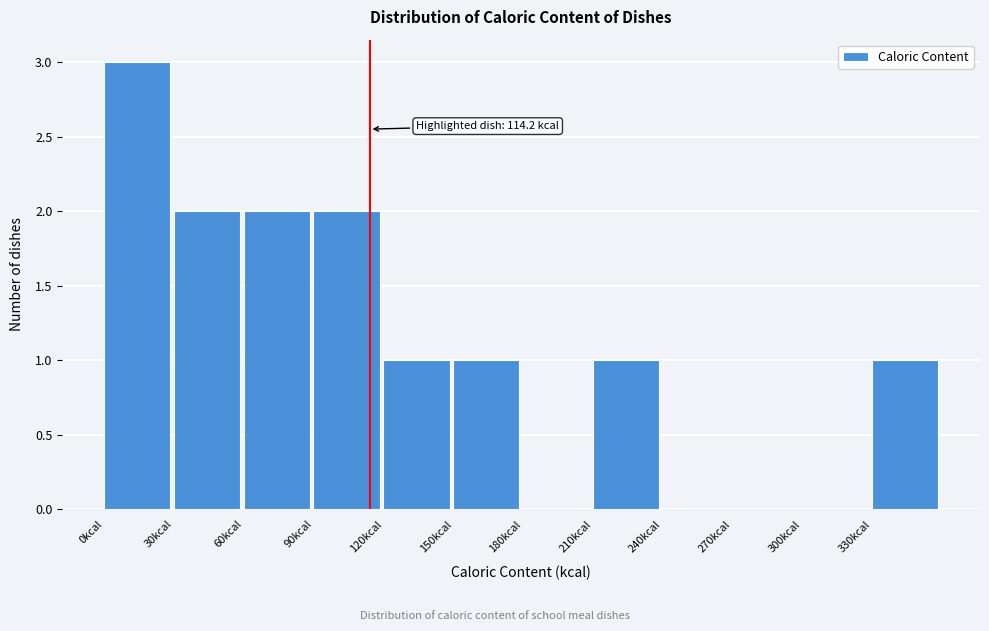

Which range on the x-axis has the tallest bar?

0 to 30